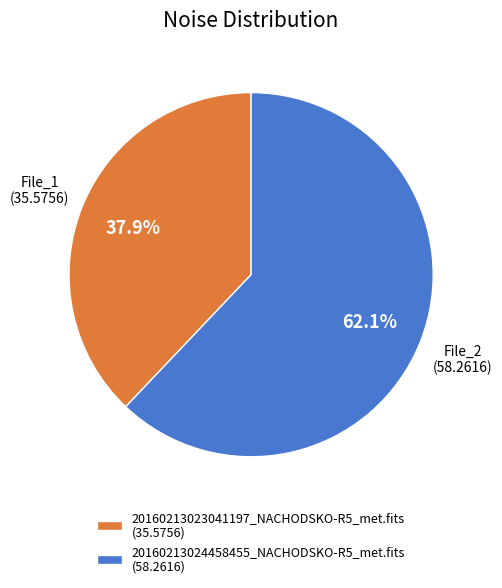

Does 20160213024458455_NACHODSKO-R5_met.fits represent more than half of the total?

Yes